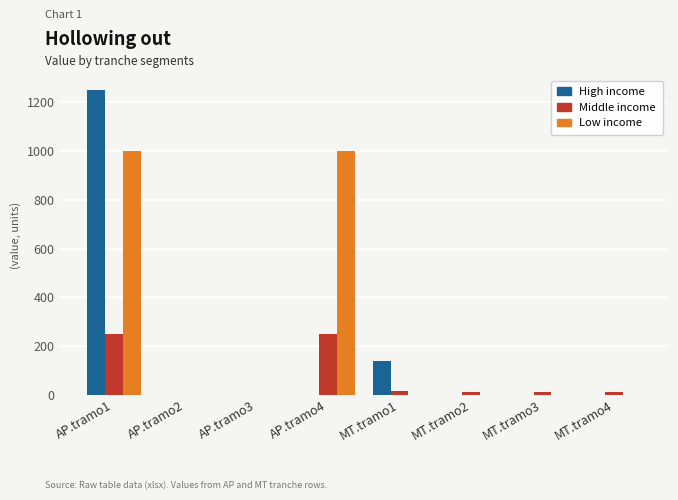

What are all the series names shown in the legend?

High income, Middle income, Low income